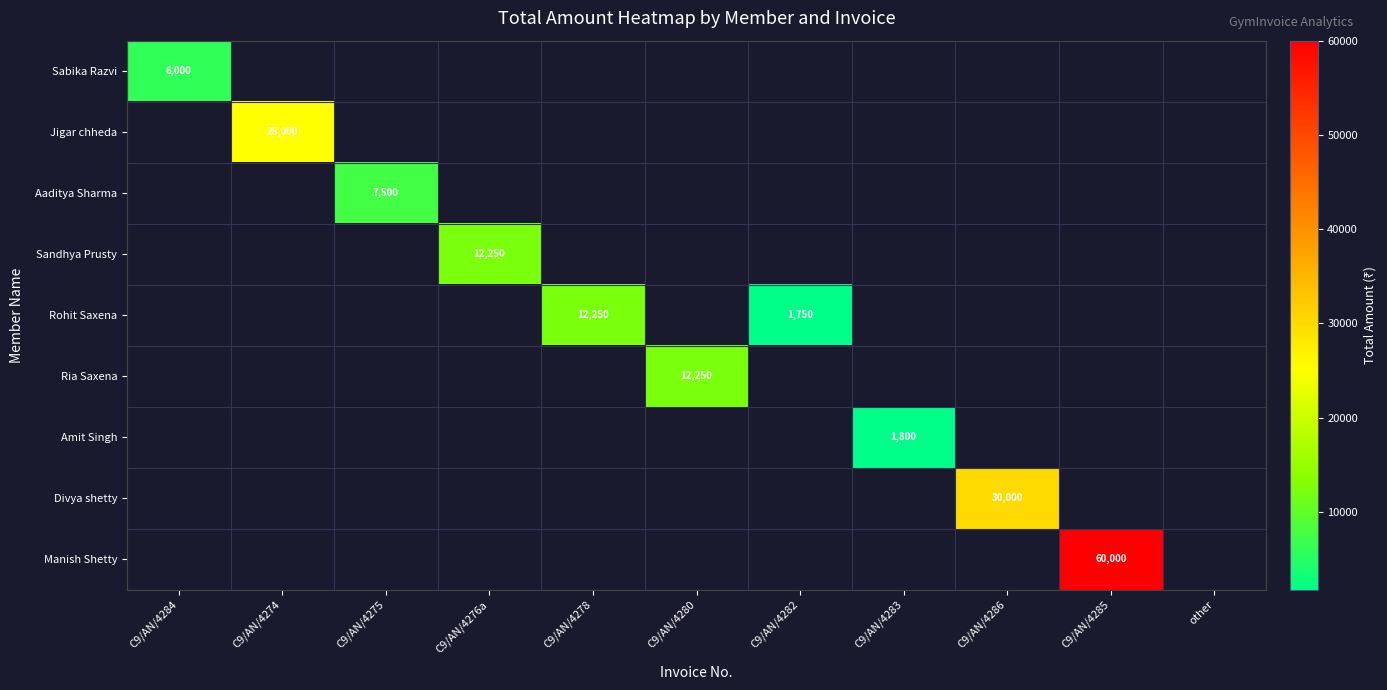

At how many categories does at least one series exceed 41870?

1